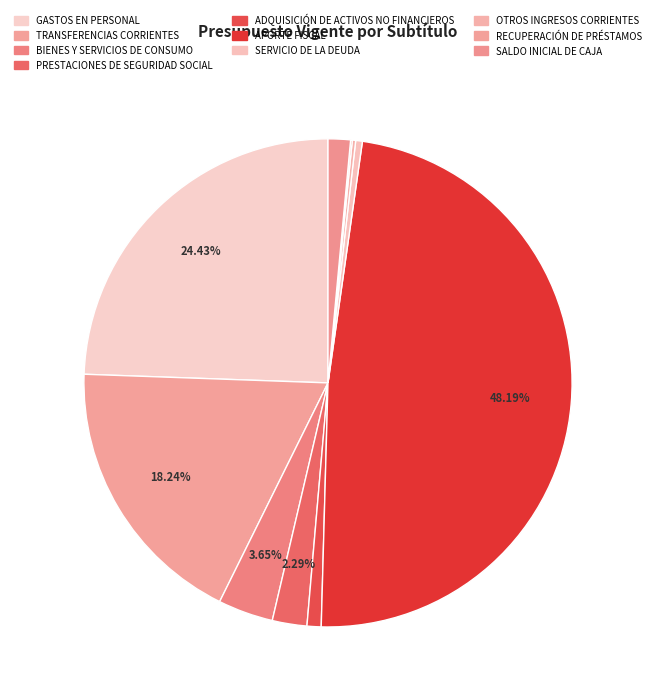

Is it true that ADQUISICIÓN DE ACTIVOS NO FINANCIEROS is 1% of the pie?

True